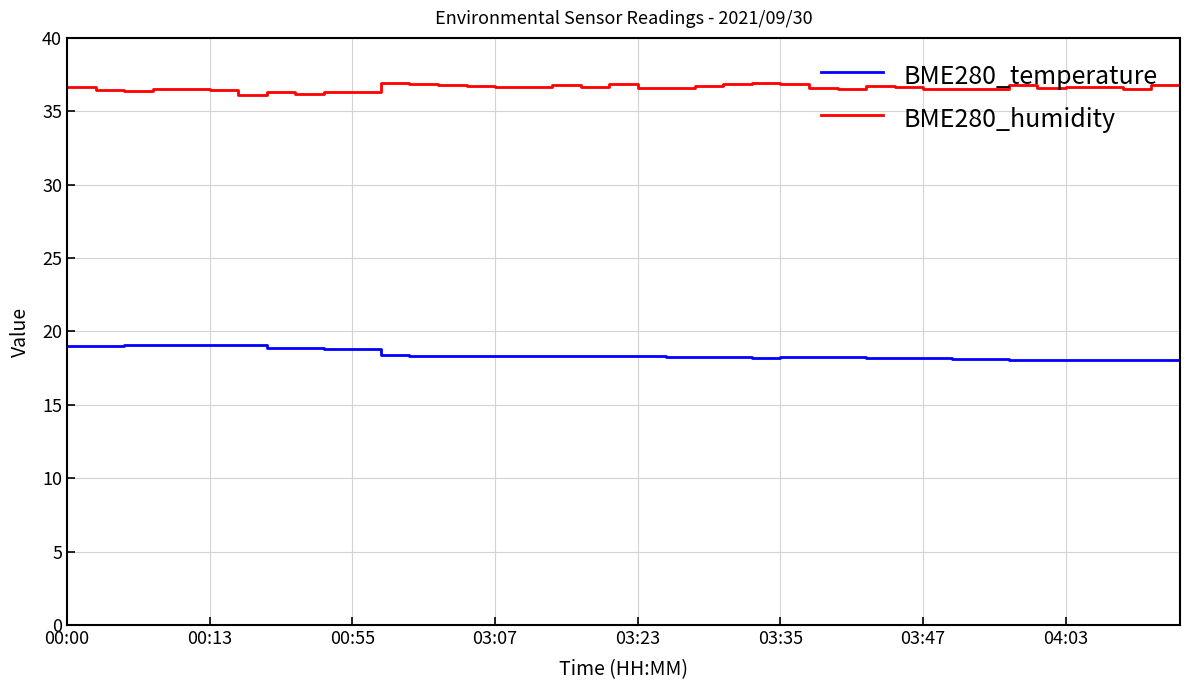

What is the difference between the maximum and minimum values in the BME280_humidity series?

0.8